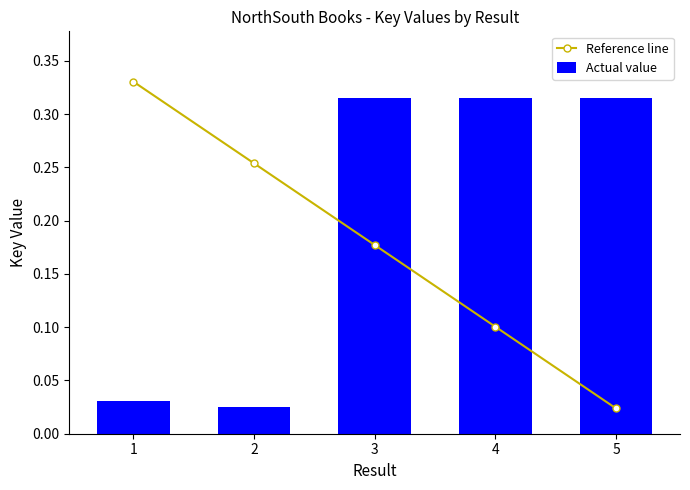

Rank the categories by Reference line value from lowest to highest.

5, 4, 3, 2, 1